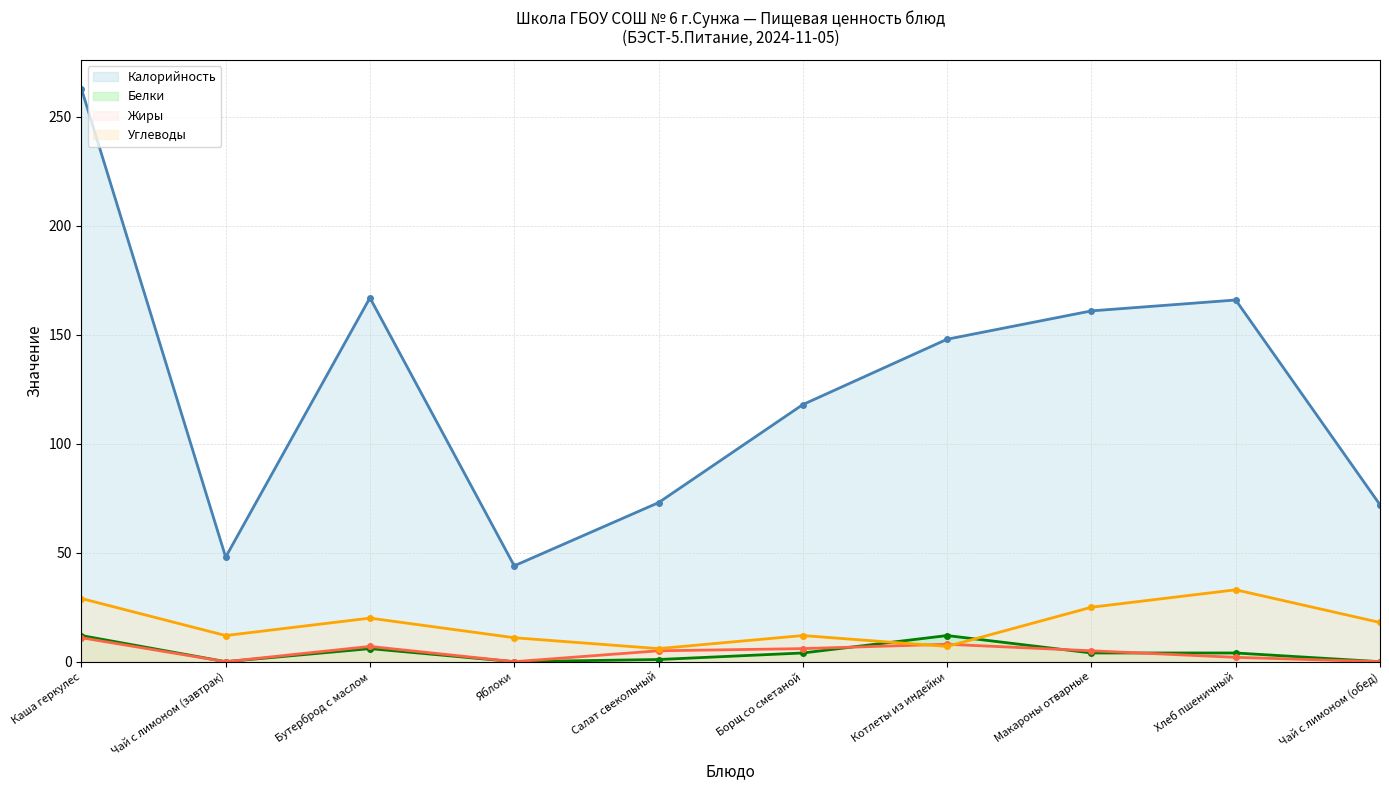

What is the total value across all series at Яблоки?

55